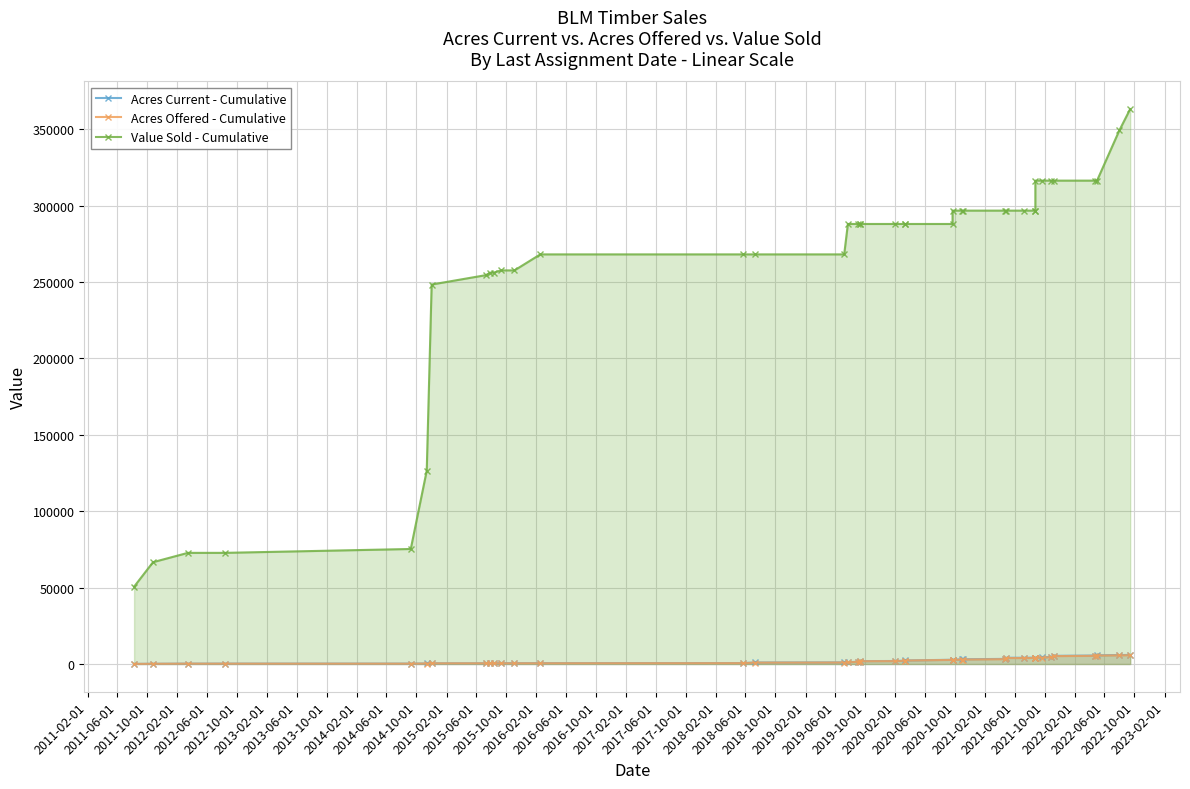

Count the number of data series in this chart.

3